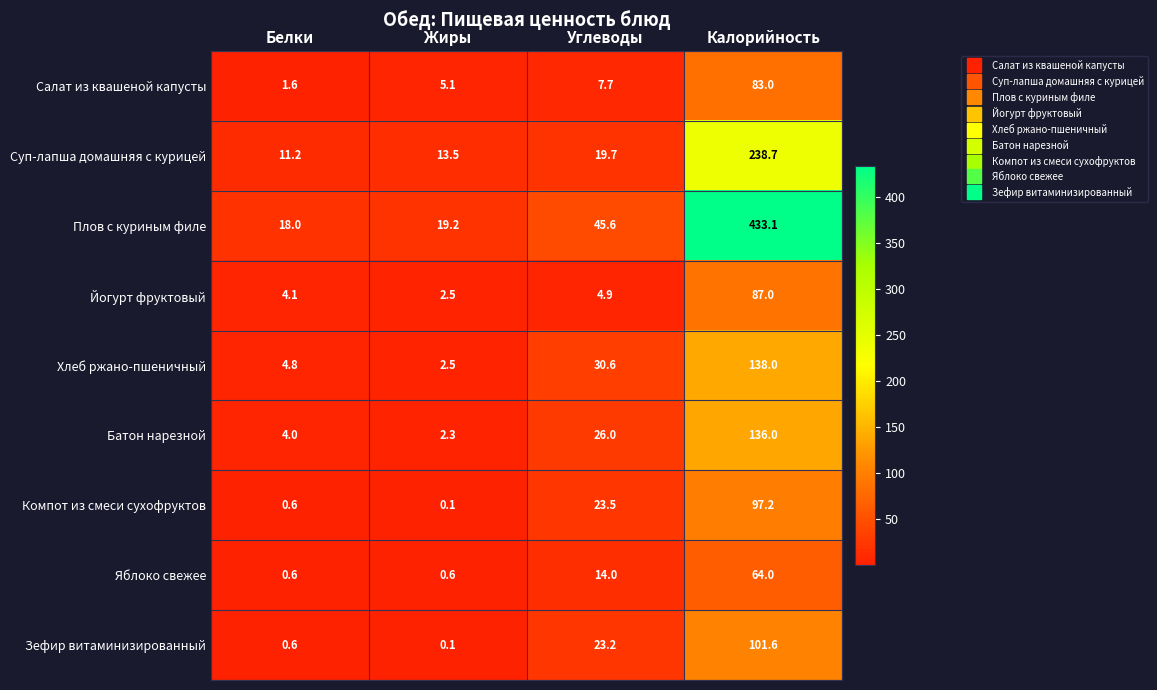

At which category does the chart reach its minimum across all series?

Жиры